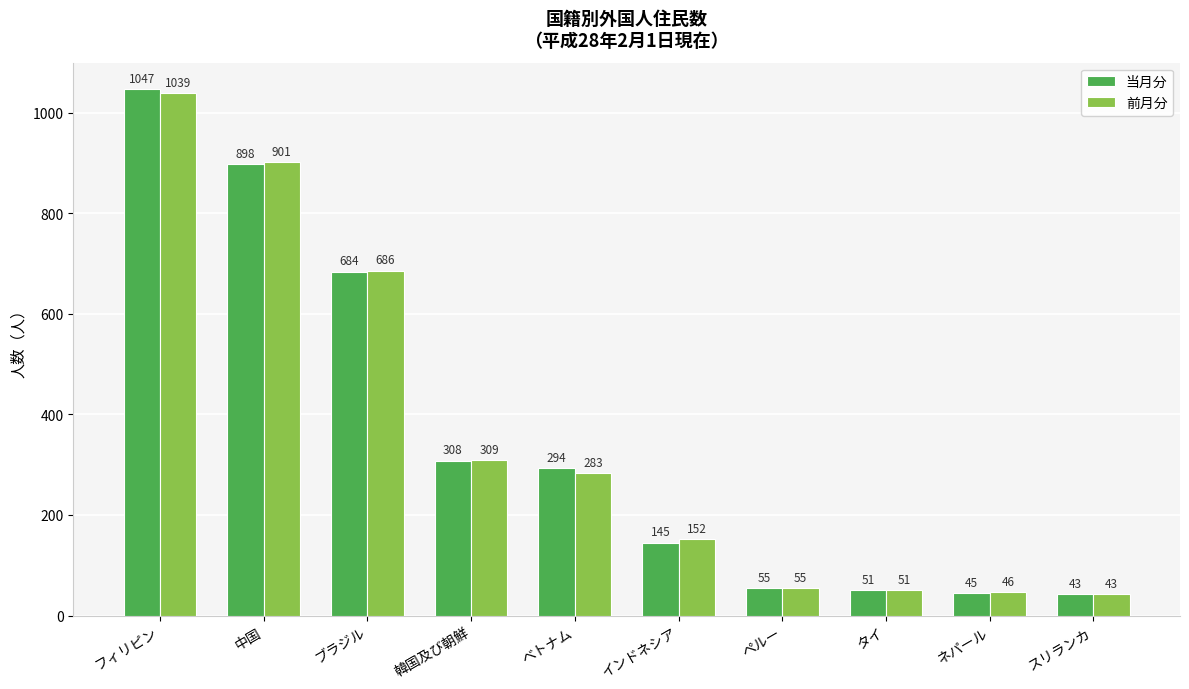

Reading left to right, extract all data points from this chart.

当月分: 1047	898	684	308	294	145	55	51	45	43
前月分: 1039	901	686	309	283	152	55	51	46	43